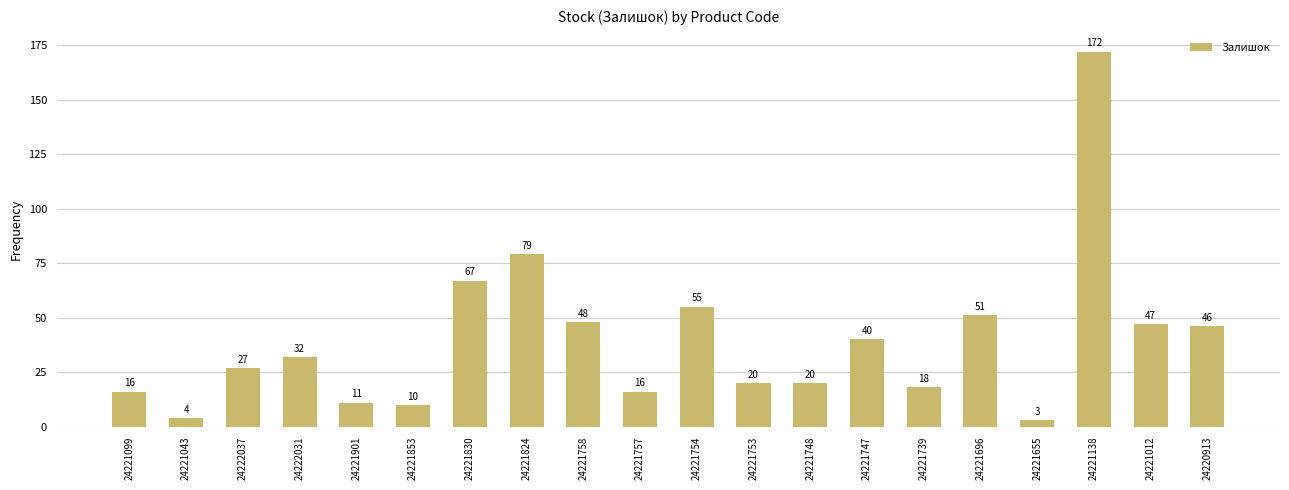

What is the approximate value at 24221747?

40